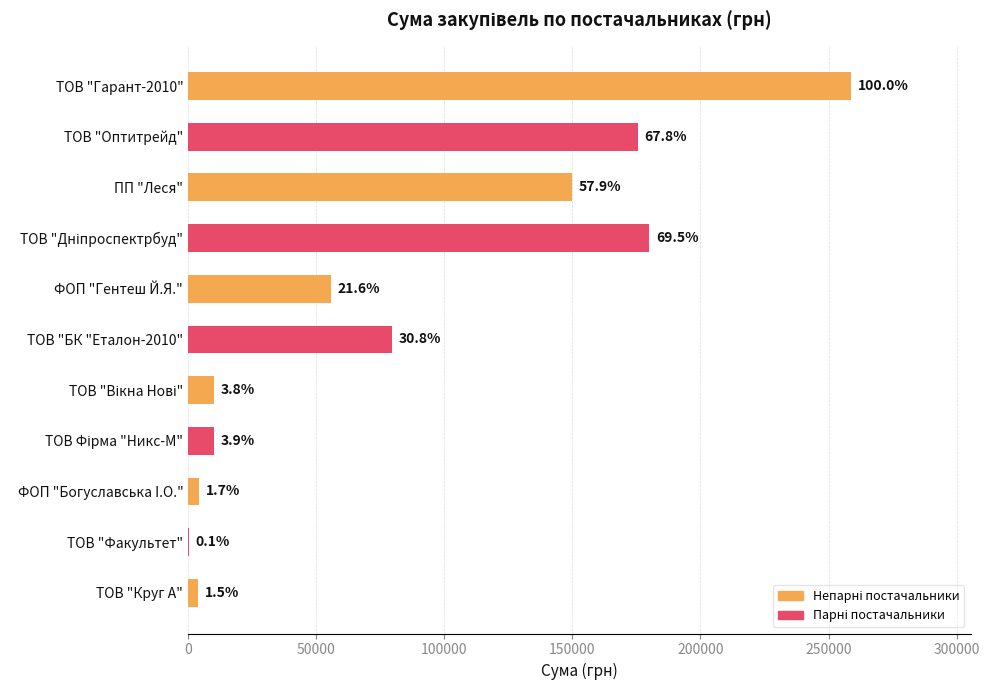

What is the average value?

84405.5